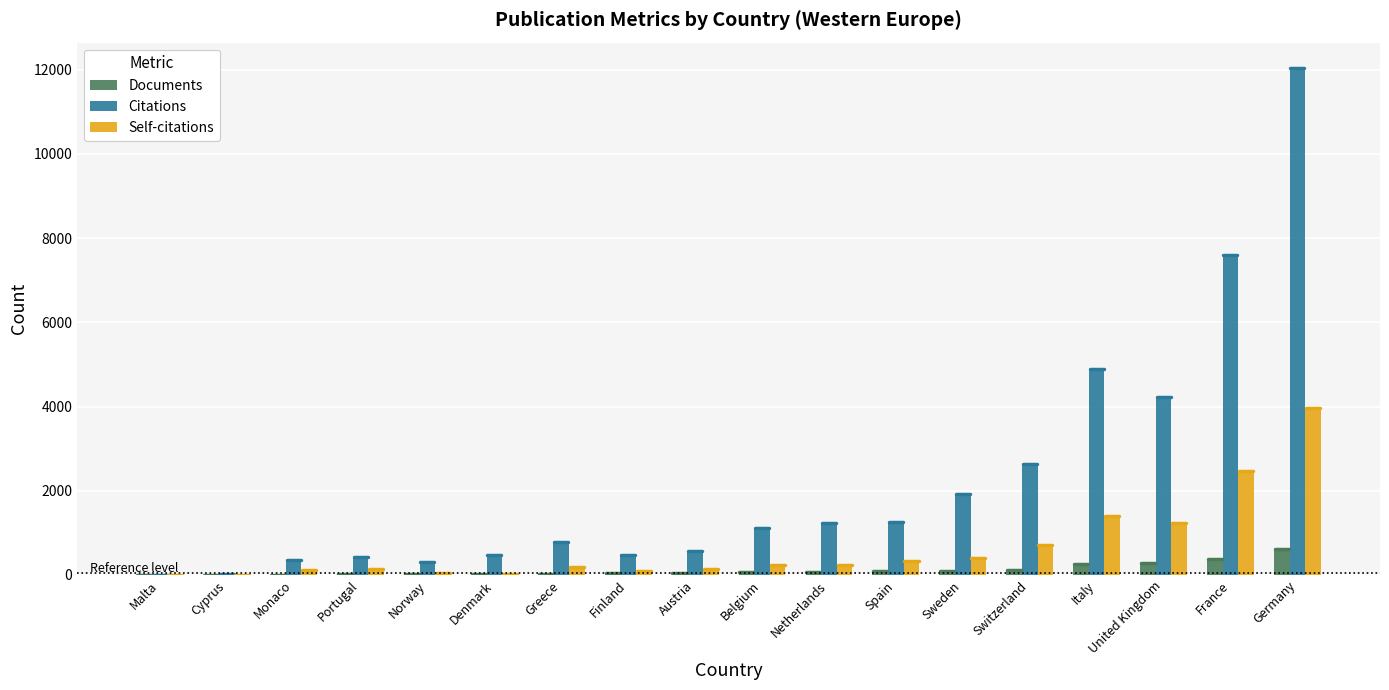

At which category does the chart reach its peak across all series?

Germany